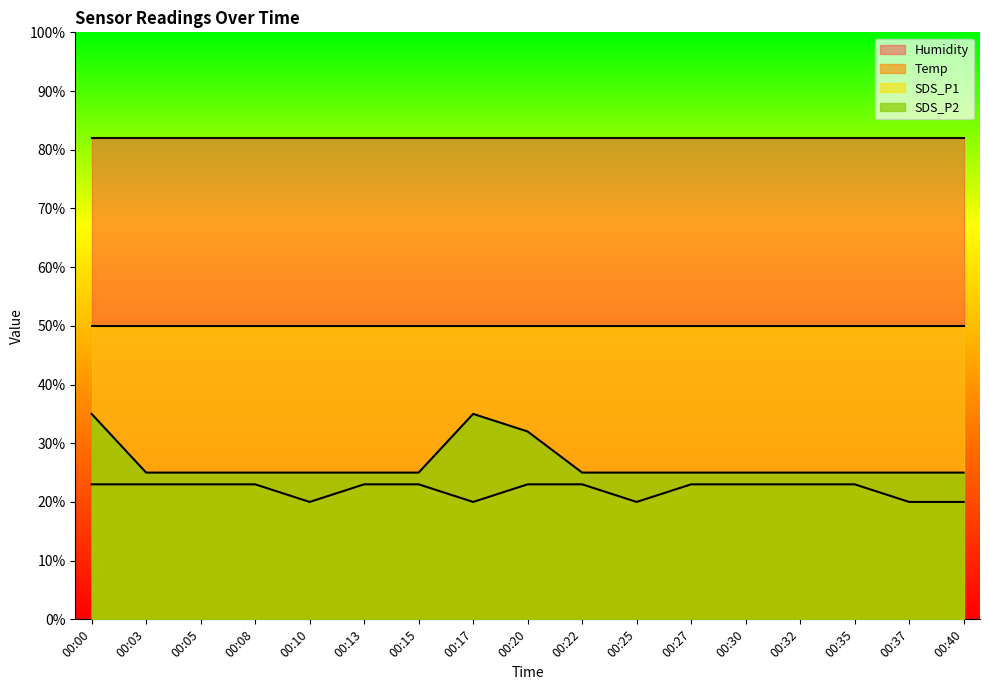

At 00:40, list the series in order from smallest to largest.

Temp, SDS_P2, SDS_P1, Humidity